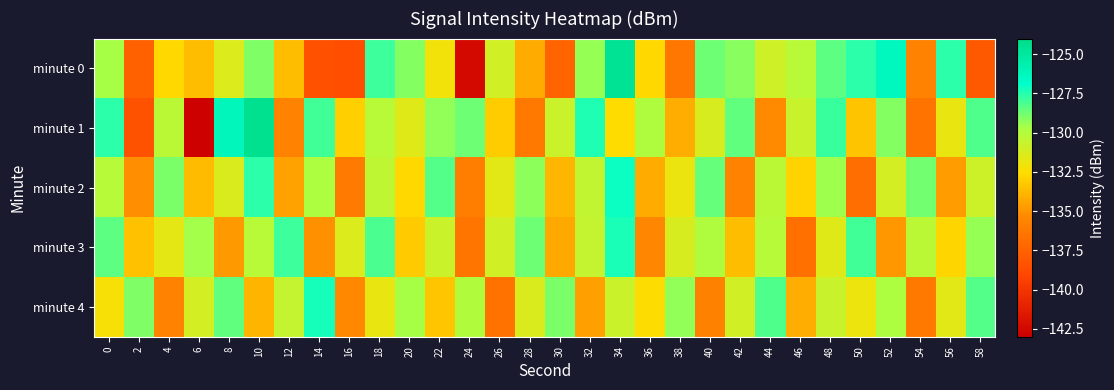

What is the spread (max minus min) of values at 36?

5.6